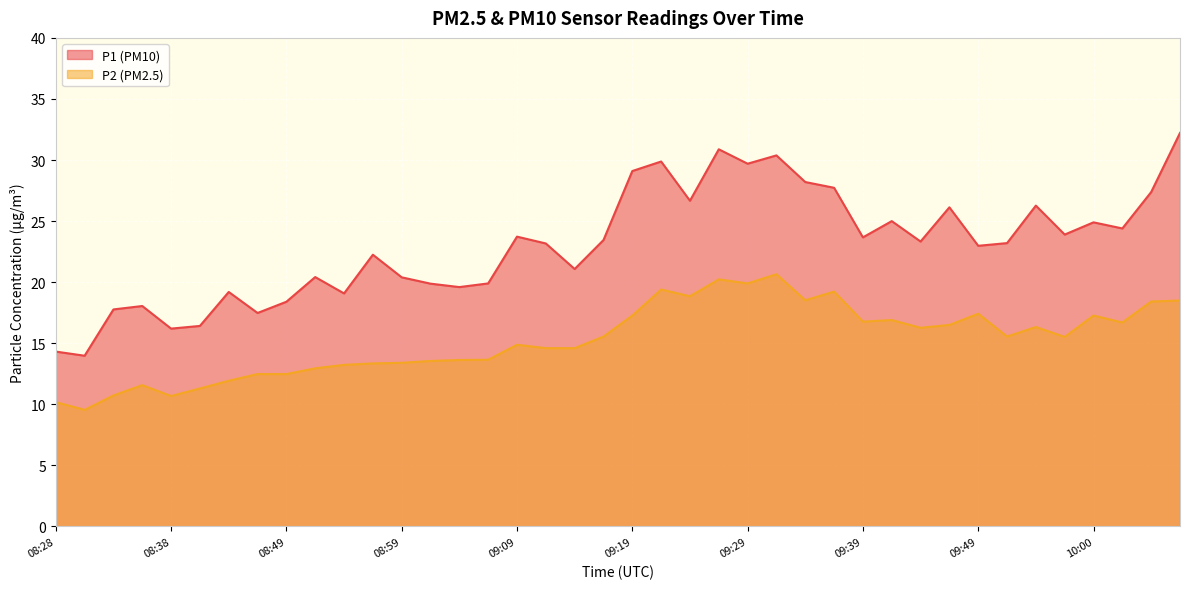

Where is the first local maximum for P1?

08:35